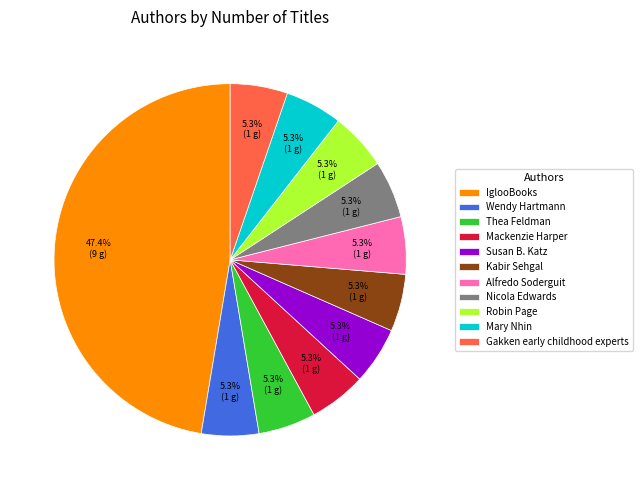

Count the number of slices in the pie.

11